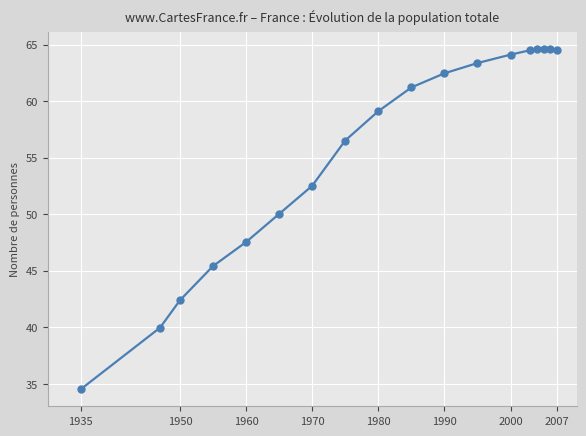

True or false: there are more than 0 points higher than both neighbors.

True